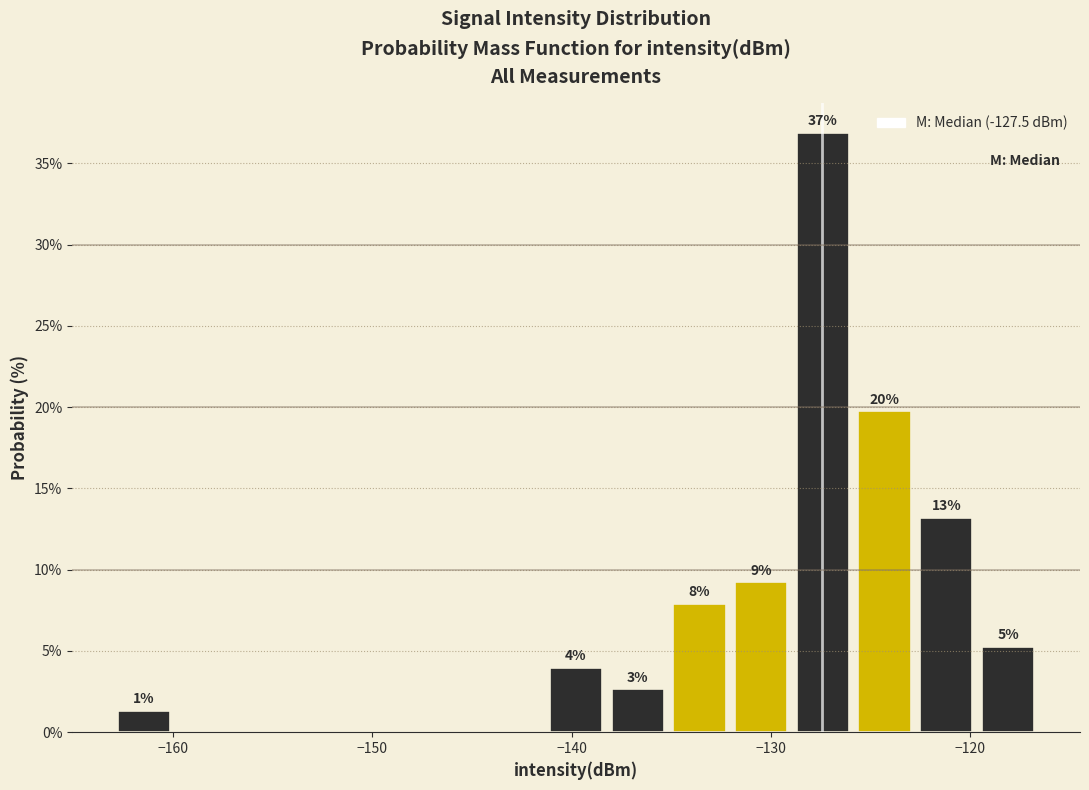

Read against the x-axis, roughly where is the centre of the tallest bar?

-127